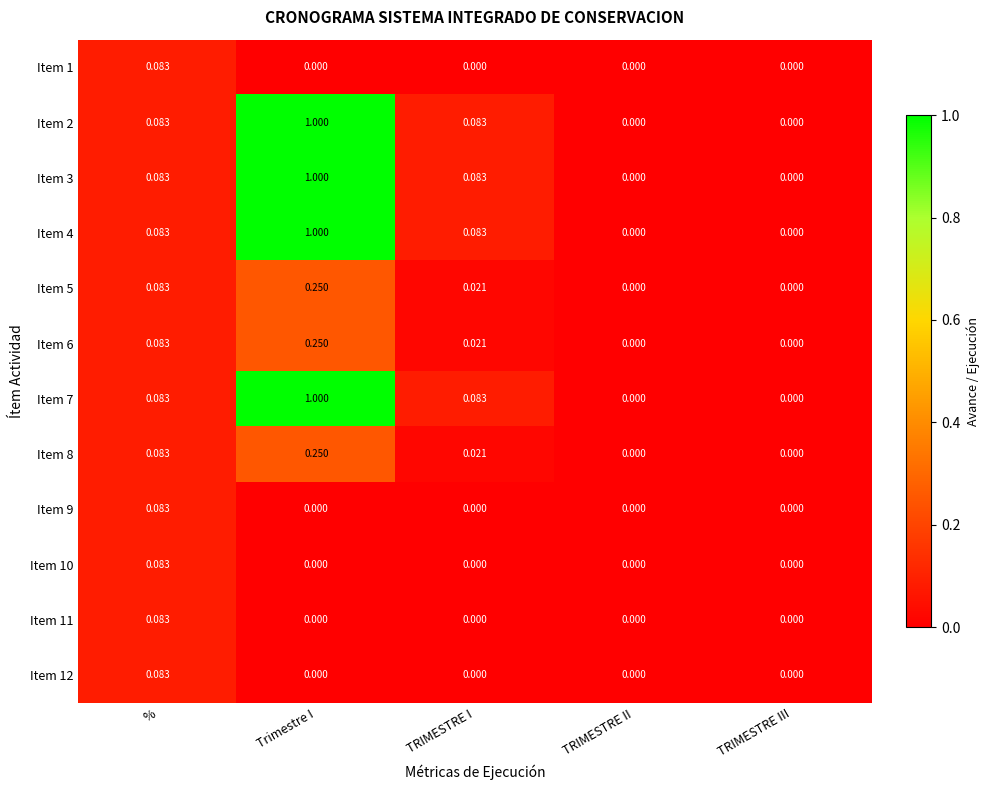

At which label does Item 4 reach its peak?

Trimestre I